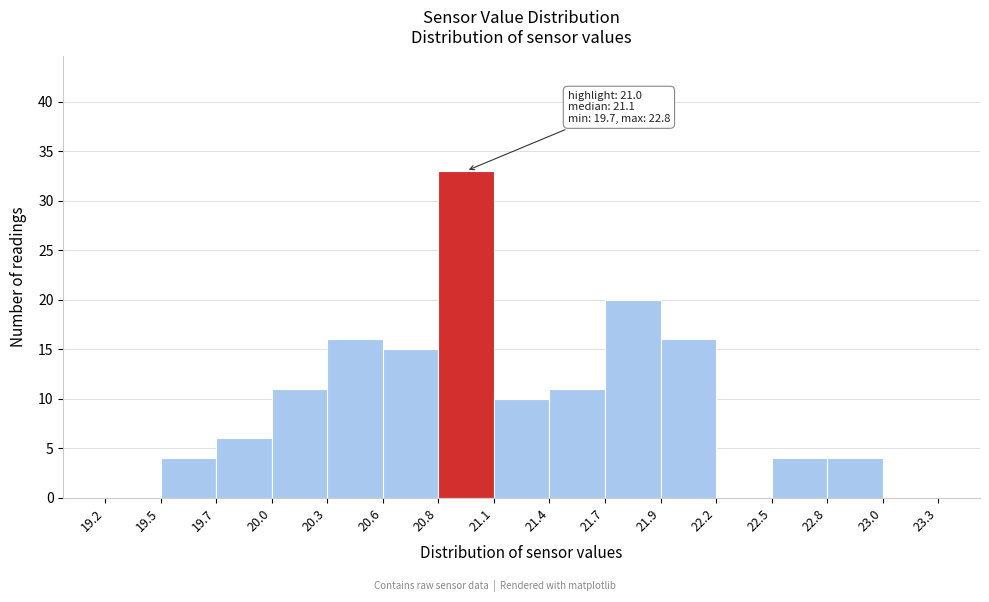

Reading right to left, transcribe all the data shown in this chart.

23.0=0	22.8=4	22.5=4	22.2=0	21.9=16	21.7=20	21.4=11	21.1=10	20.8=33	20.6=15	20.3=16	20.0=11	19.7=6	19.5=4	19.2=0